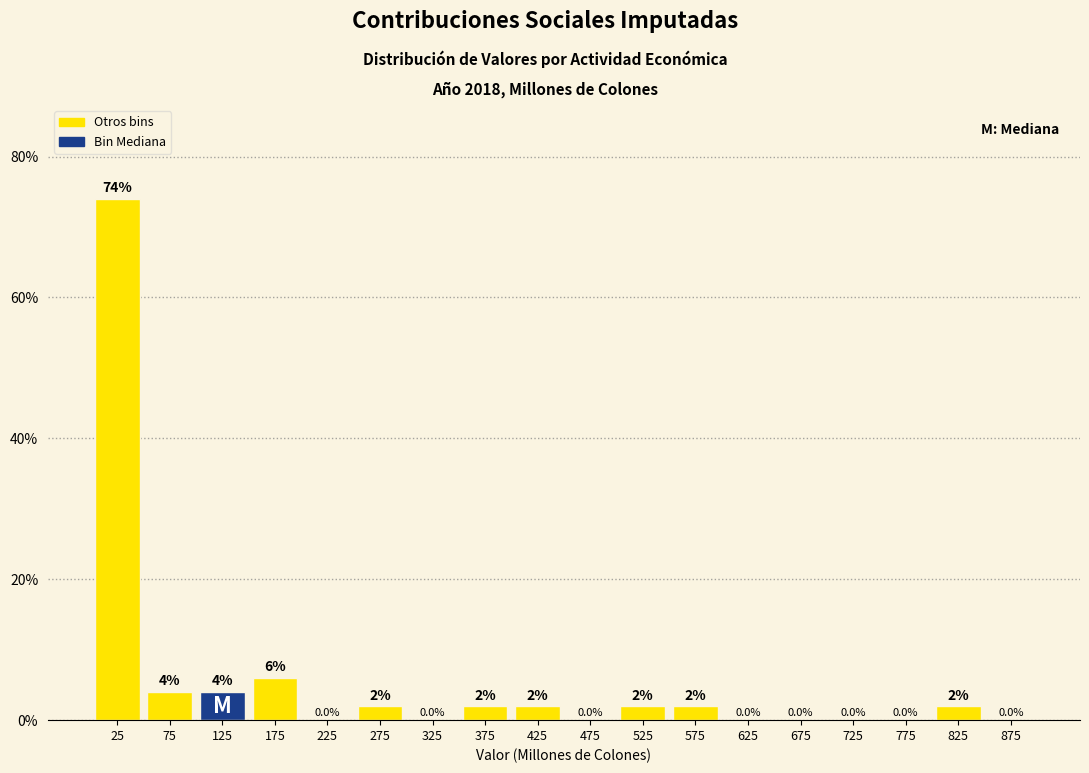

Reading left to right, what are all the values shown in this chart?

25=74	75=4	125=4	175=6	225=0	275=2	325=0	375=2	425=2	475=0	525=2	575=2	625=0	675=0	725=0	775=0	825=2	875=0